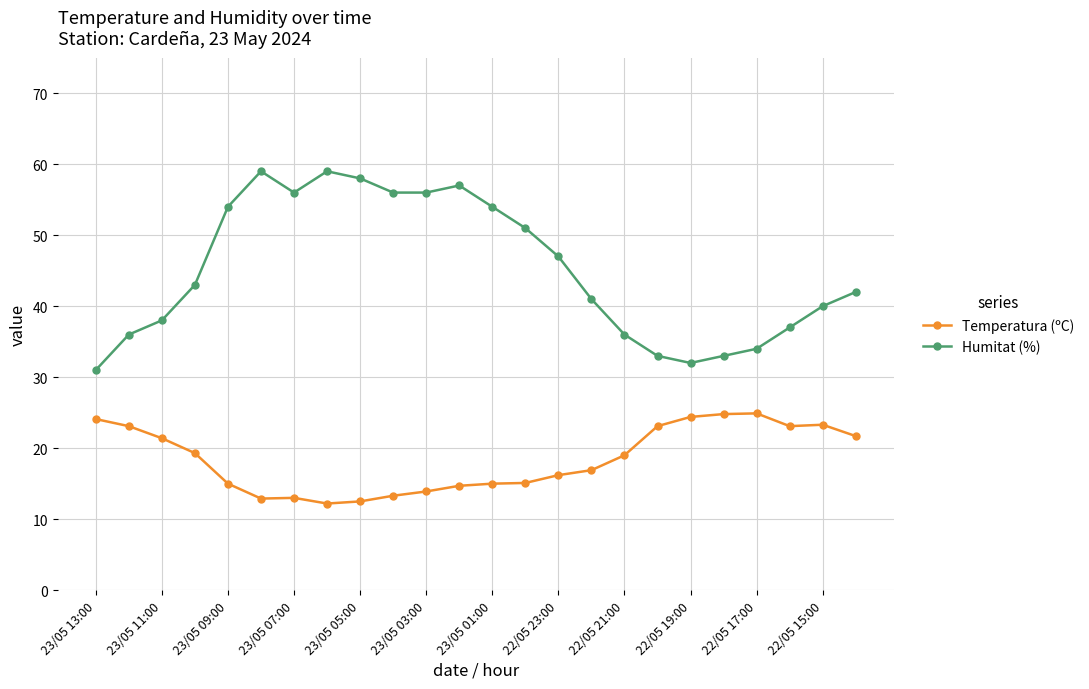

Which series has the largest total across all categories?

Humitat (%)